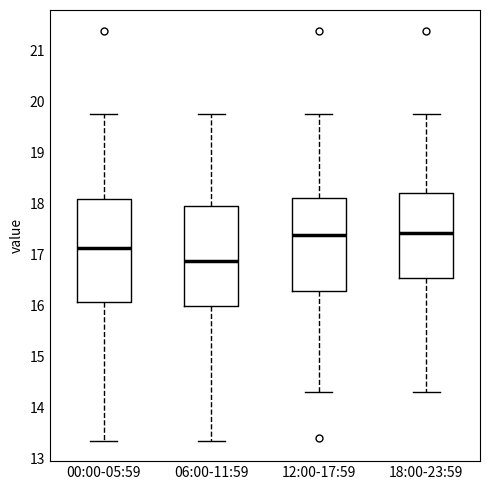

Where does the median line of the box for 00:00-05:59 sit on the y-axis? The values are not printed on the chart, so give them approximately, as read against the axis.

17.1